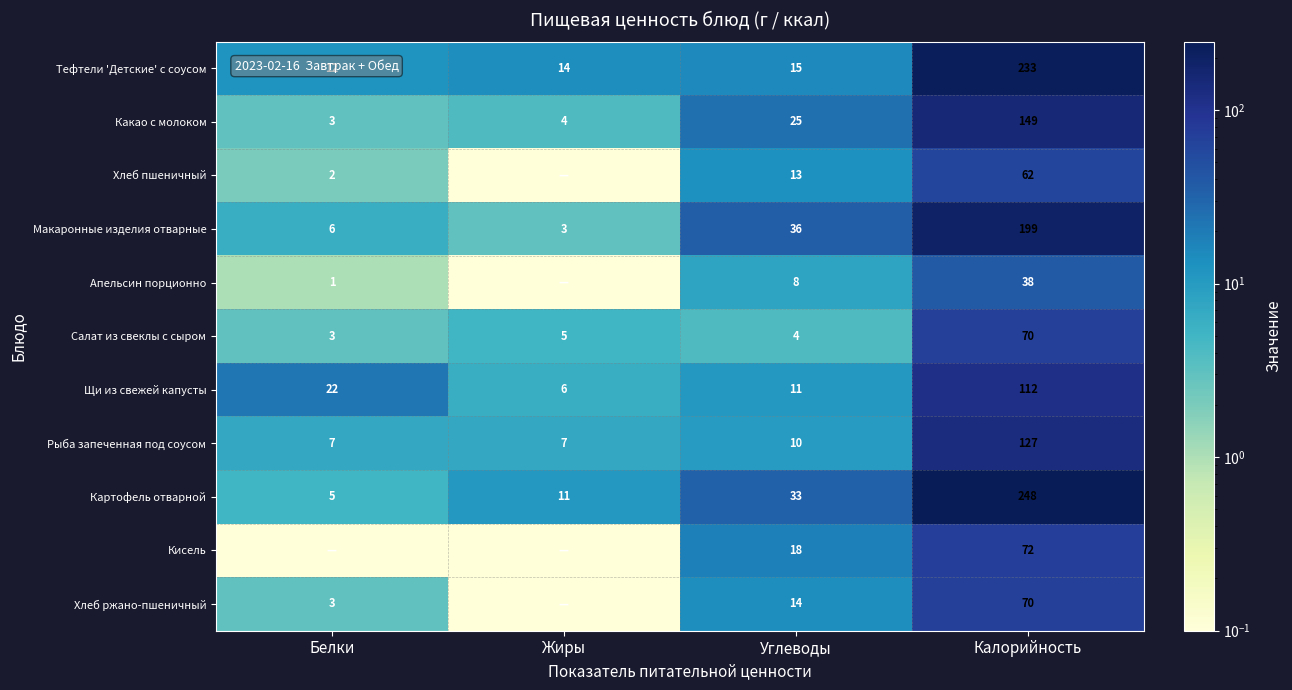

How many data points does each series have?

4